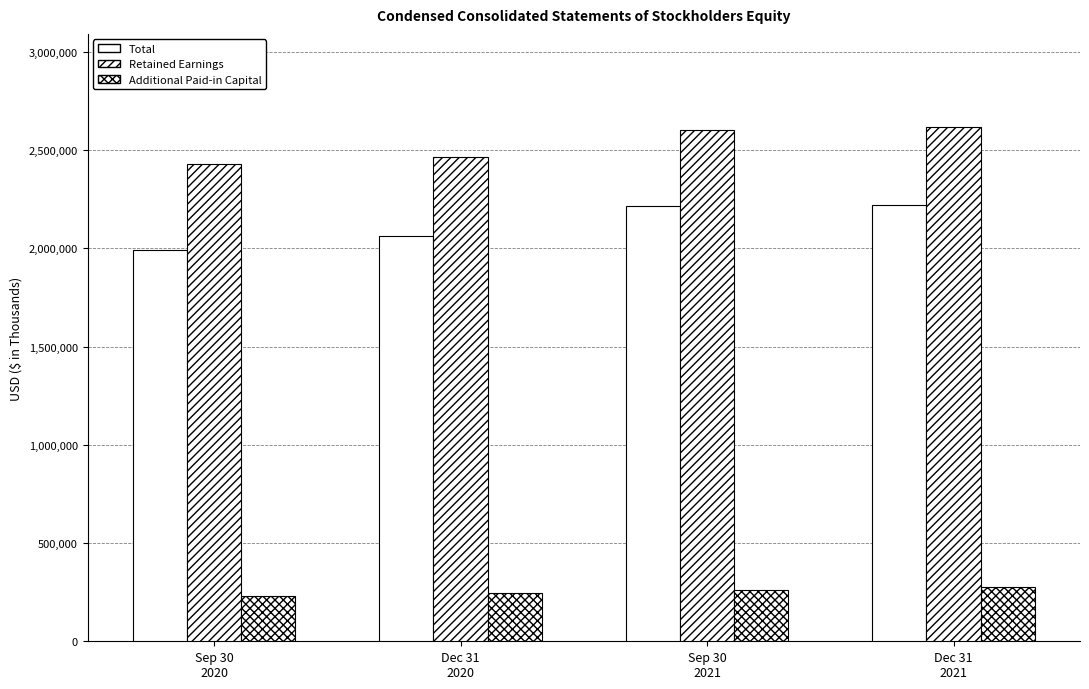

List the series in order of their overall mean, lowest first.

Additional Paid-in Capital, Total, Retained Earnings